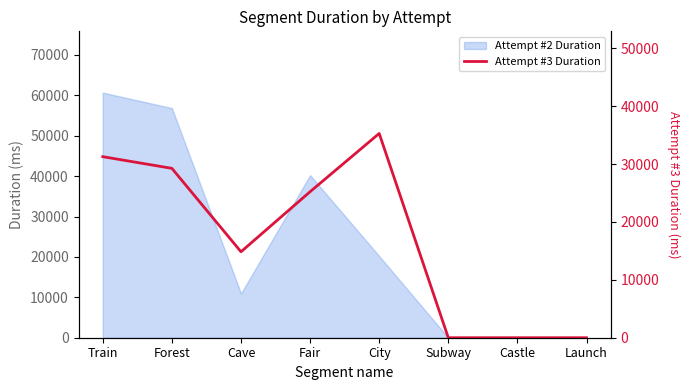

True or false: the data has more than 0 interior local peaks.

True